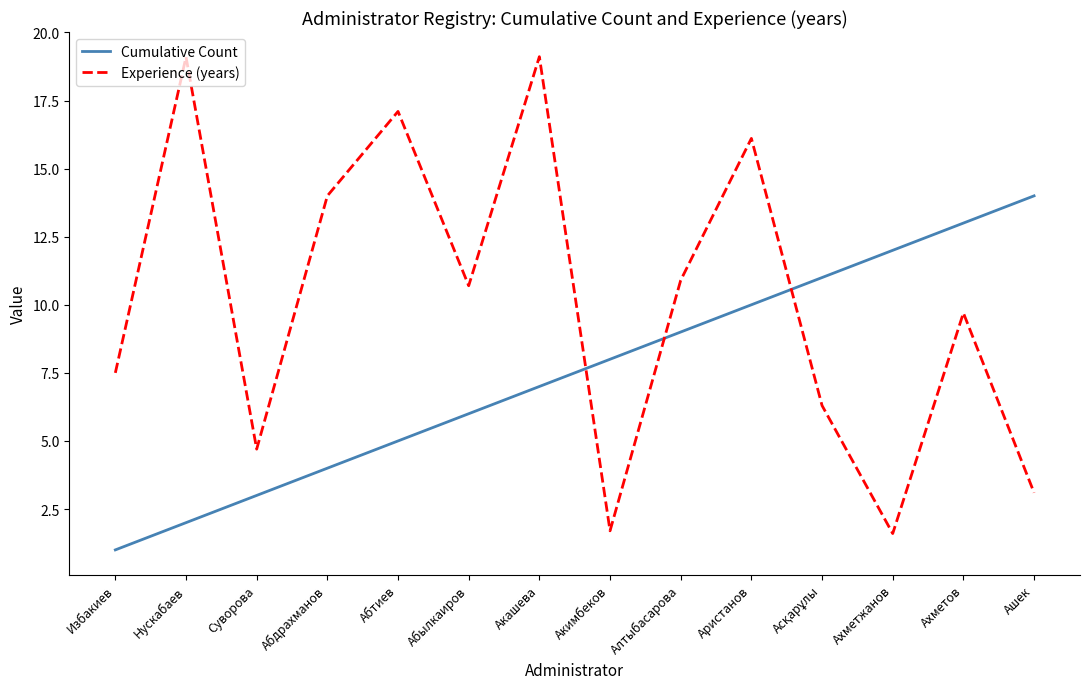

True or false: Cumulative Count and Experience (years) cross at least once.

True